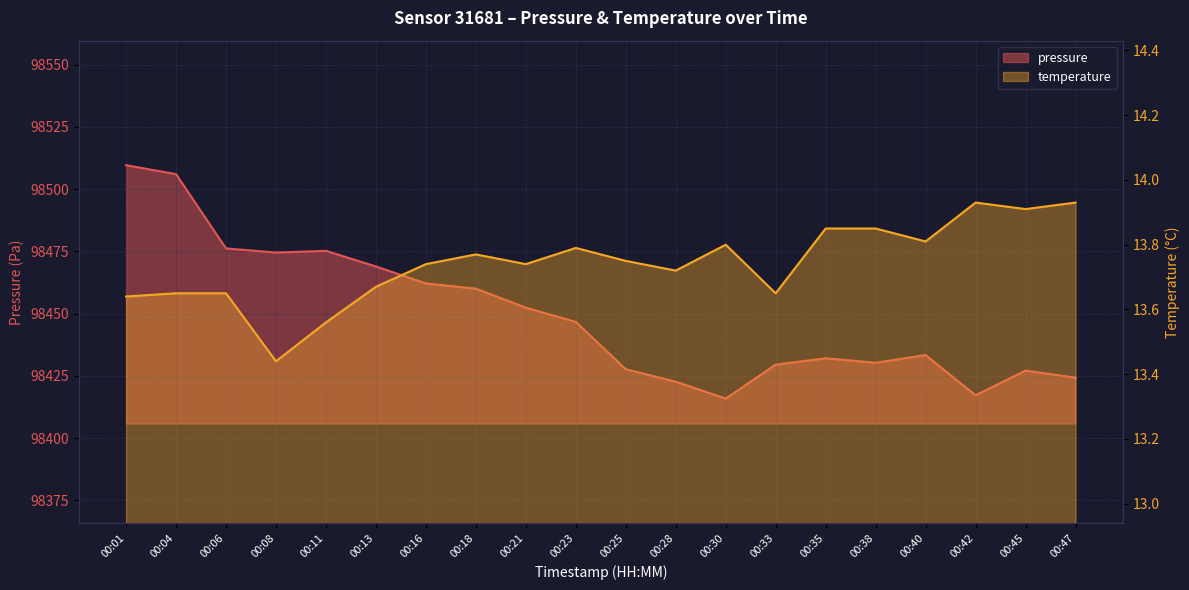

List the series in order of their peak value, highest first.

pressure, temperature